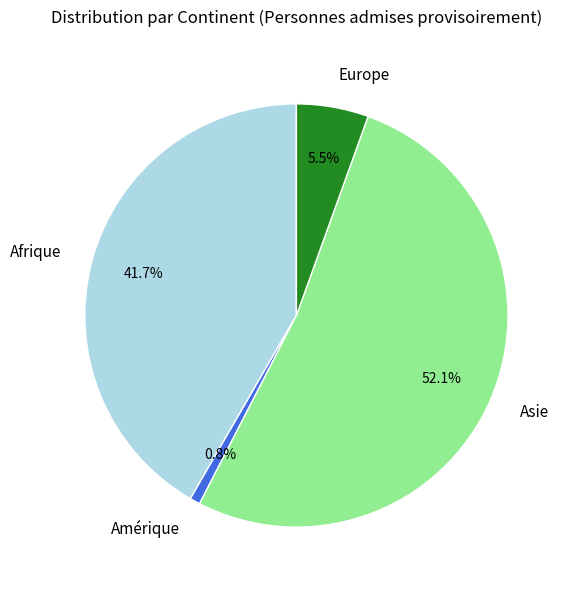

To the nearest percent, what percentage of the pie is Afrique?

42%